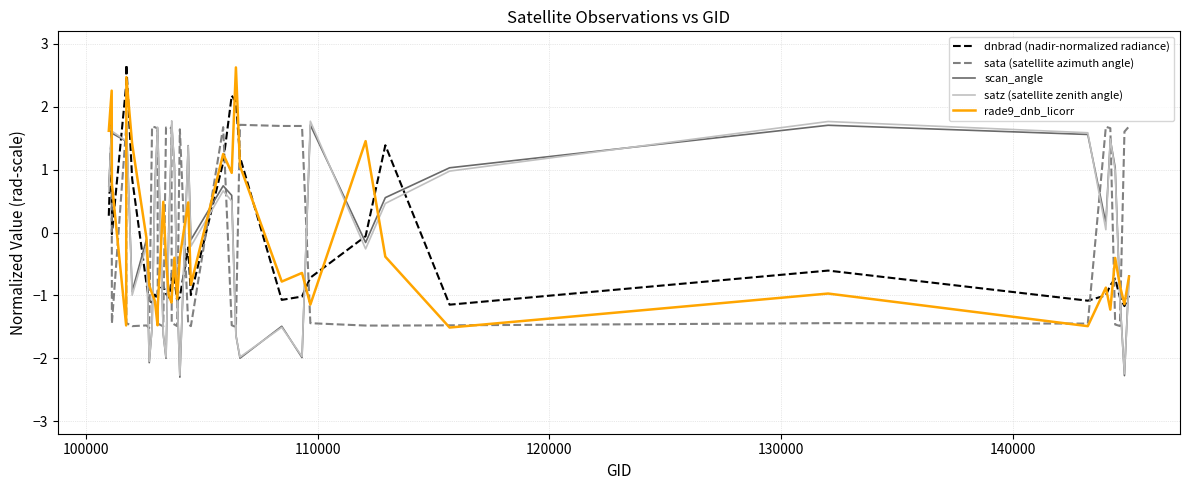

True or false: sata (satellite azimuth angle) and satz (satellite zenith angle) cross at least once.

True